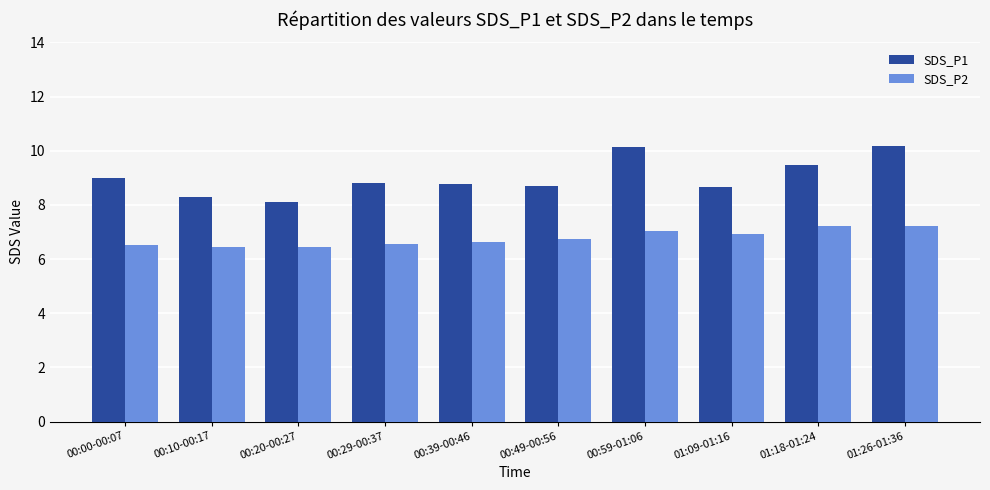

Which series has the widest spread of values?

SDS_P1